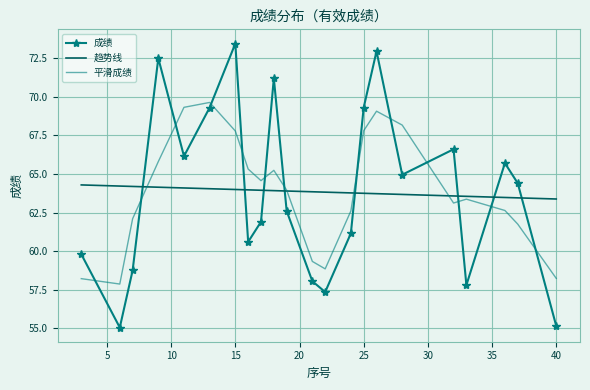

List the labels in order of value, smallest first.

6, 40, 22, 33, 21, 7, 3, 16, 24, 17, 19, 37, 28, 36, 11, 32, 13, 25, 18, 9, 26, 15